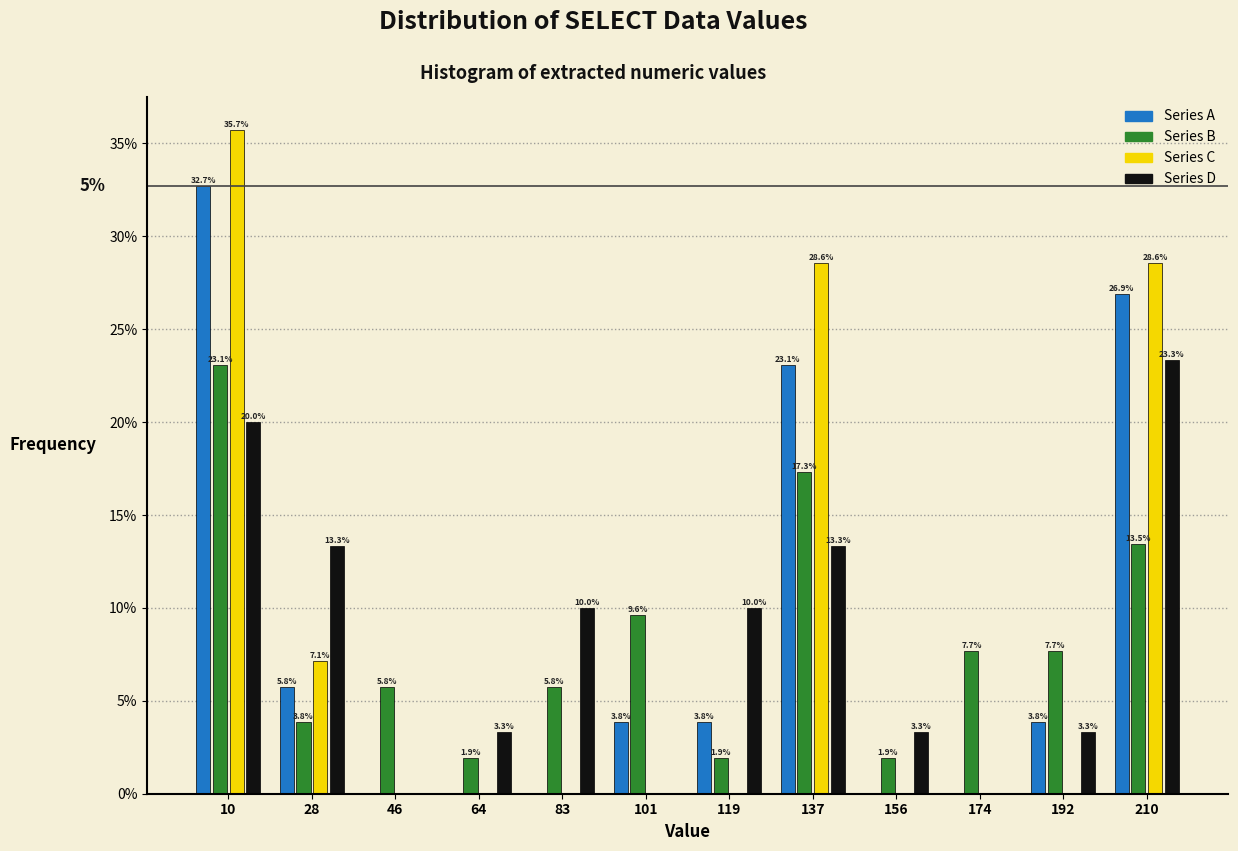

In the Series C series, which range on the x-axis has the tallest bar?

2 to 20